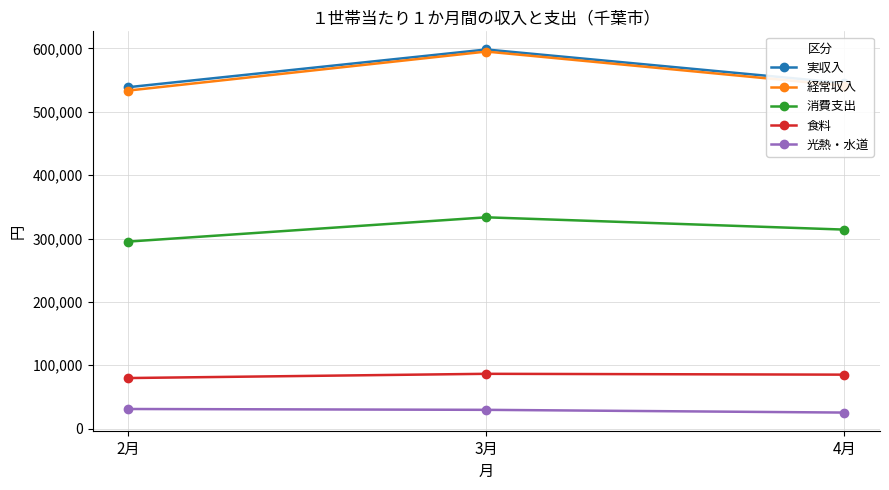

Rank the categories by 消費支出 value from lowest to highest.

2月, 4月, 3月